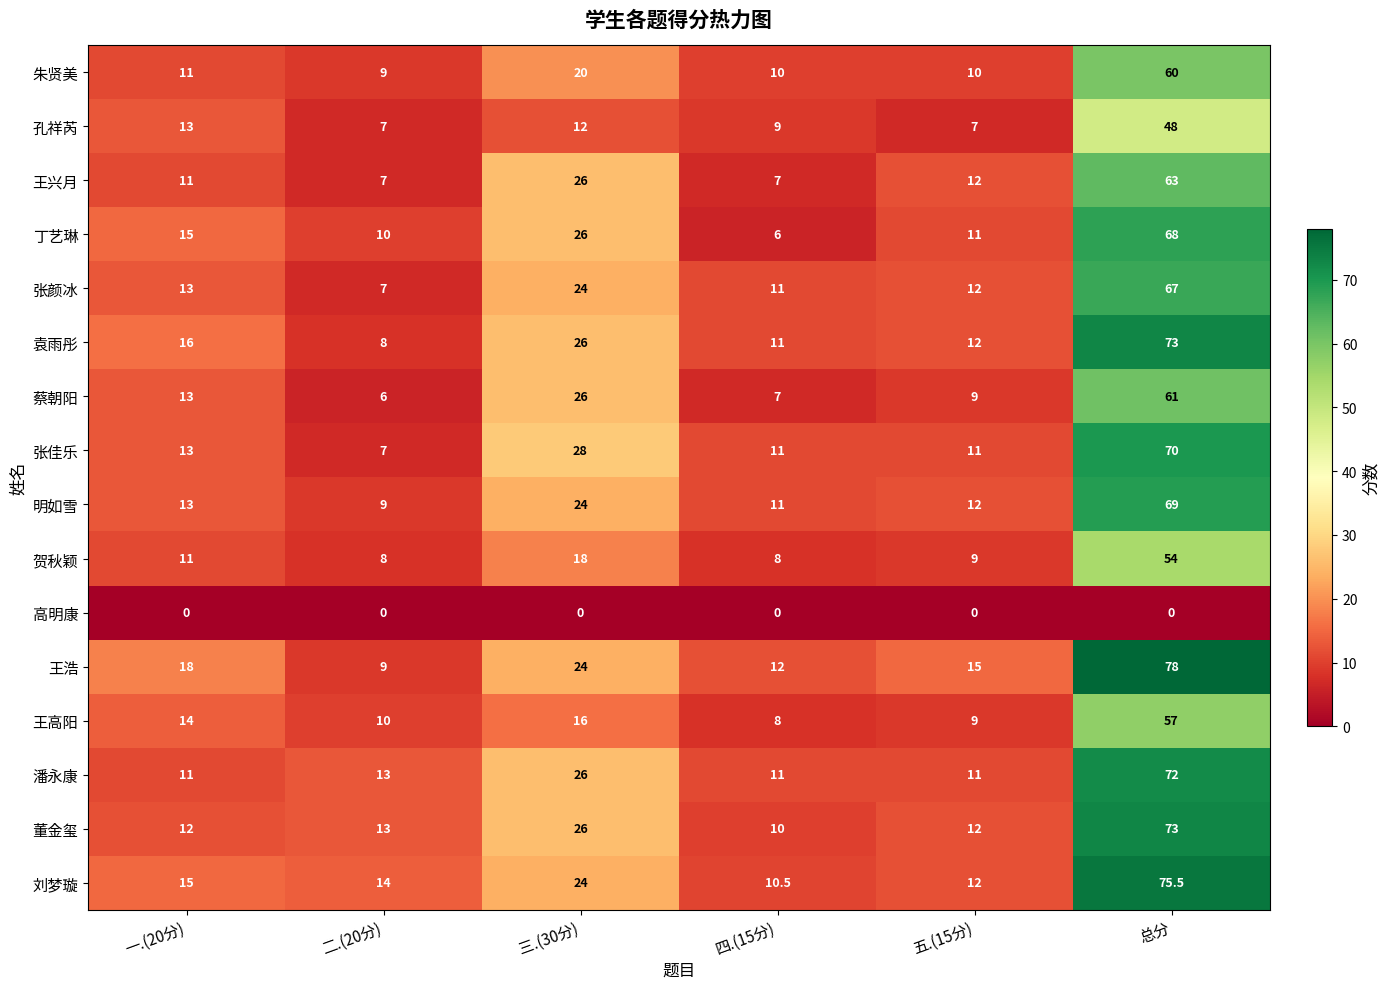

What is the sum of the 王浩 values at 一.(20分) and 四.(15分)?

30.0